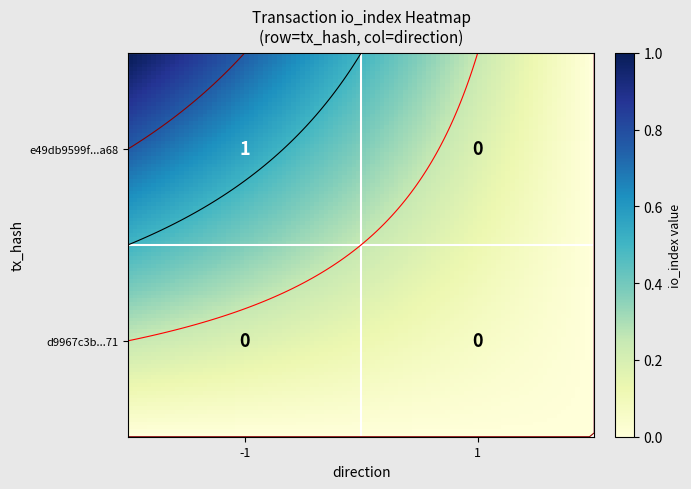

At which category is the sum across all series the highest?

-1